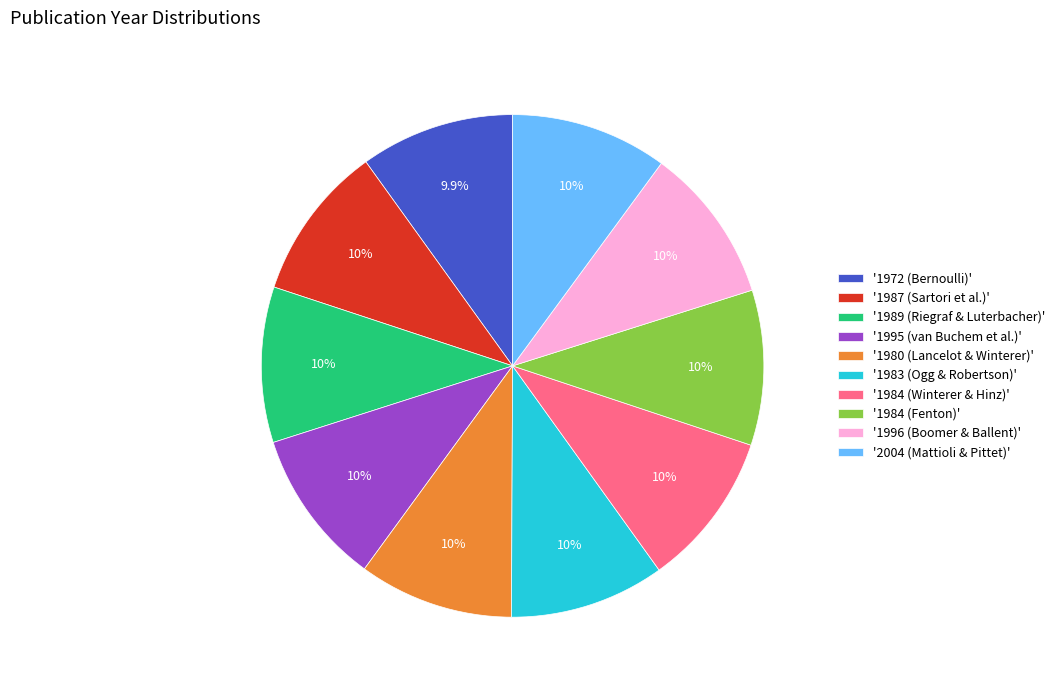

Do '1987 (Sartori et al.)' and '1972 (Bernoulli)' together represent more than half of the pie?

No